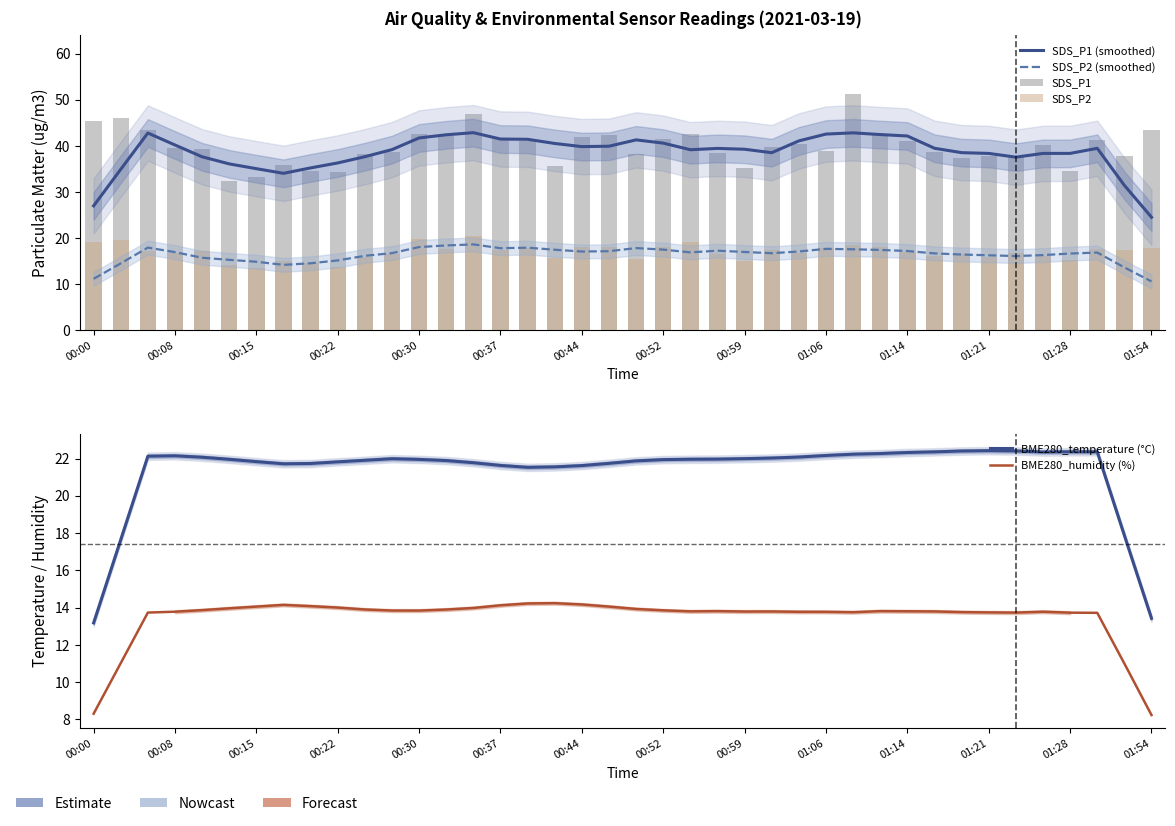

Which series has the widest spread of values?

SDS_P1